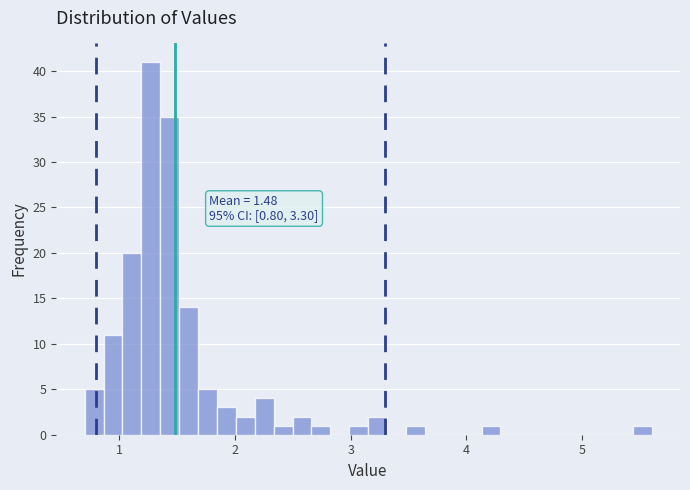

Read against the x-axis, roughly where is the centre of the tallest bar?

1.3